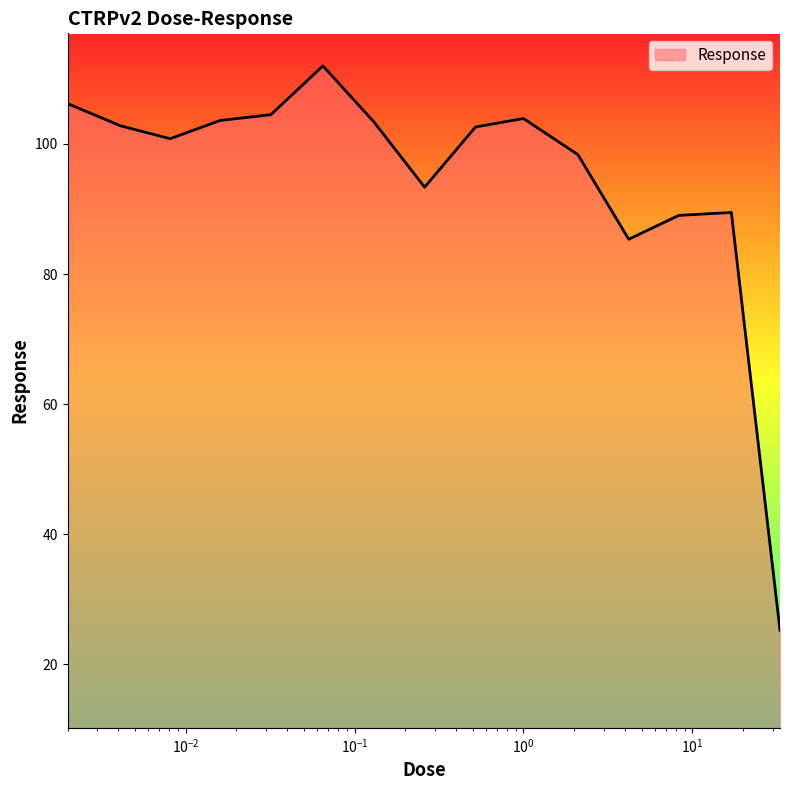

What is the difference between the maximum and minimum values?

86.8